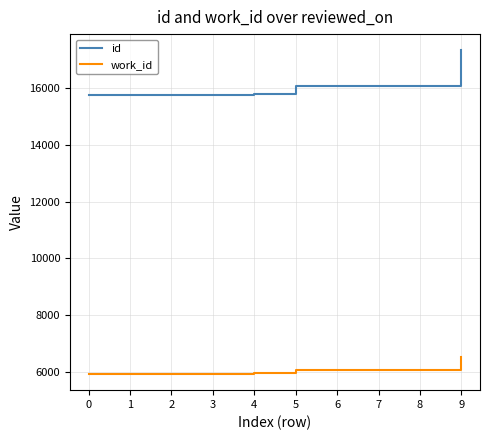

What is the difference between the maximum and minimum values in the work_id series?

588